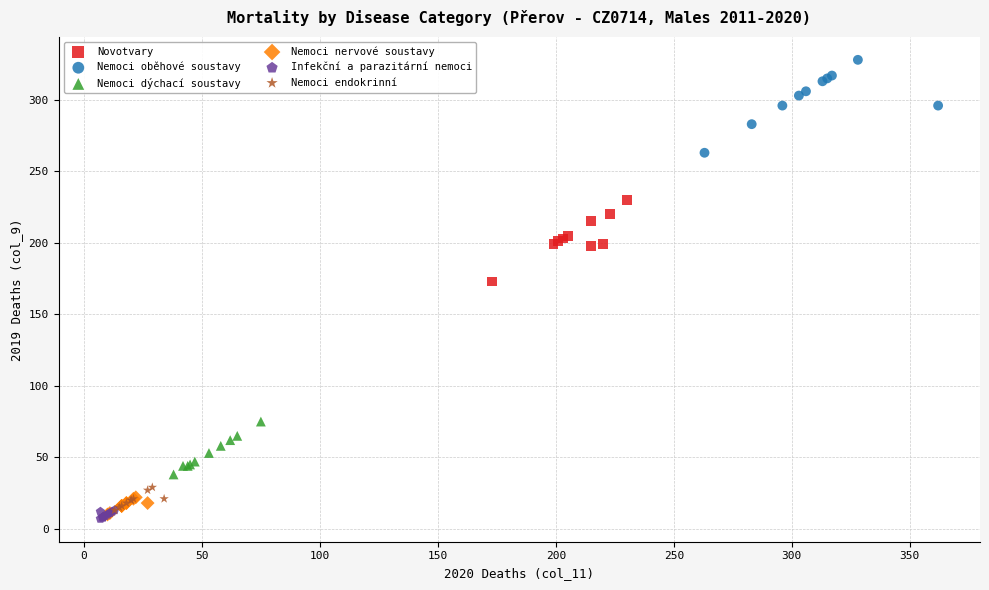

Which series contains the lowest Y value?

Infekční a parazitární nemoci